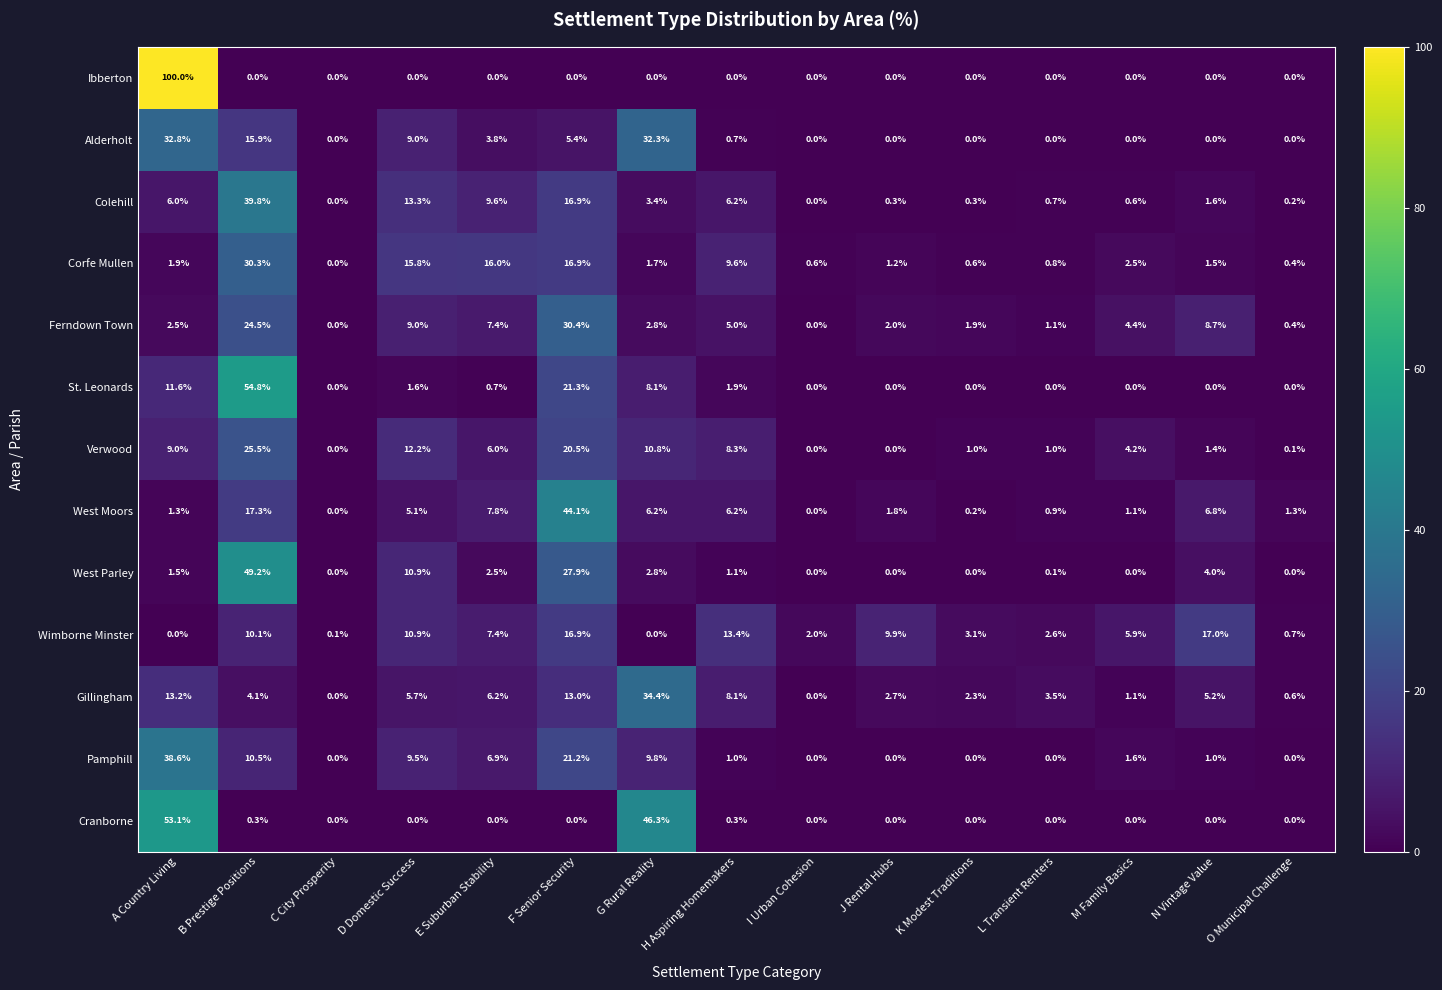

Which category has the highest value across all series?

A Country Living